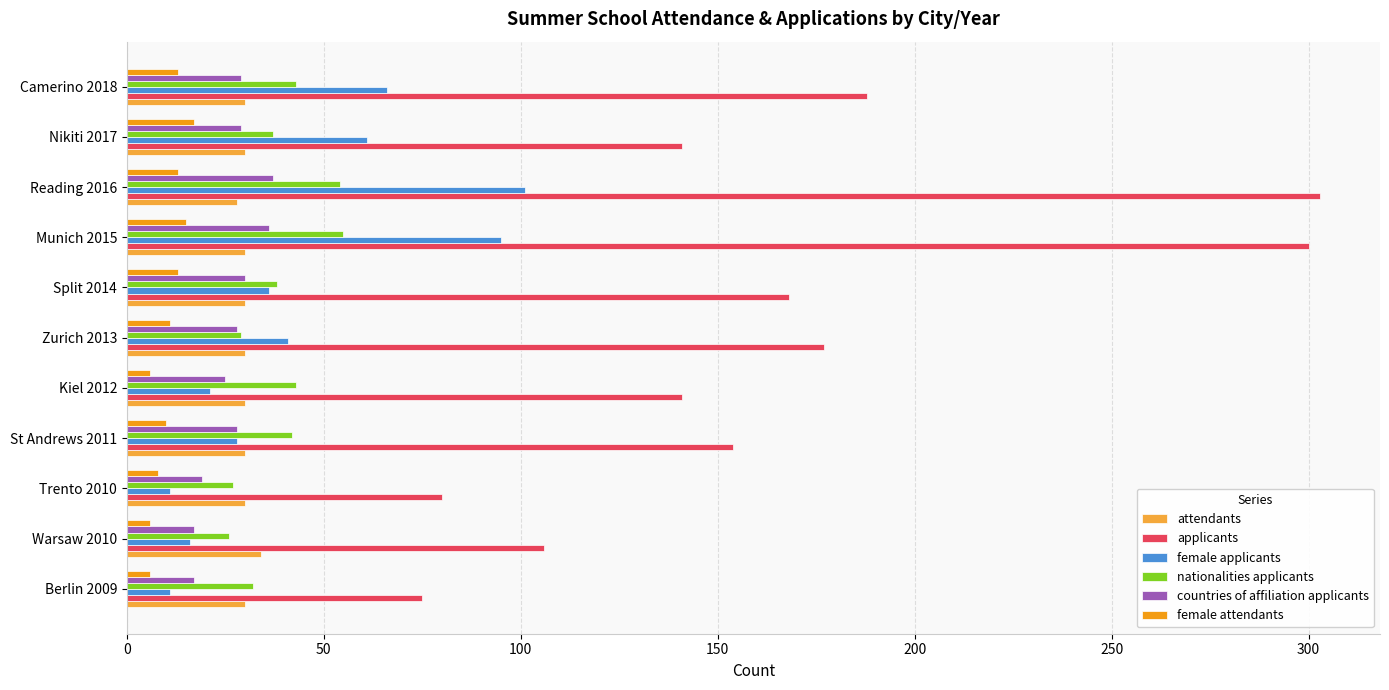

What is the difference between the second highest and minimum values in the countries of affiliation applicants series?

19